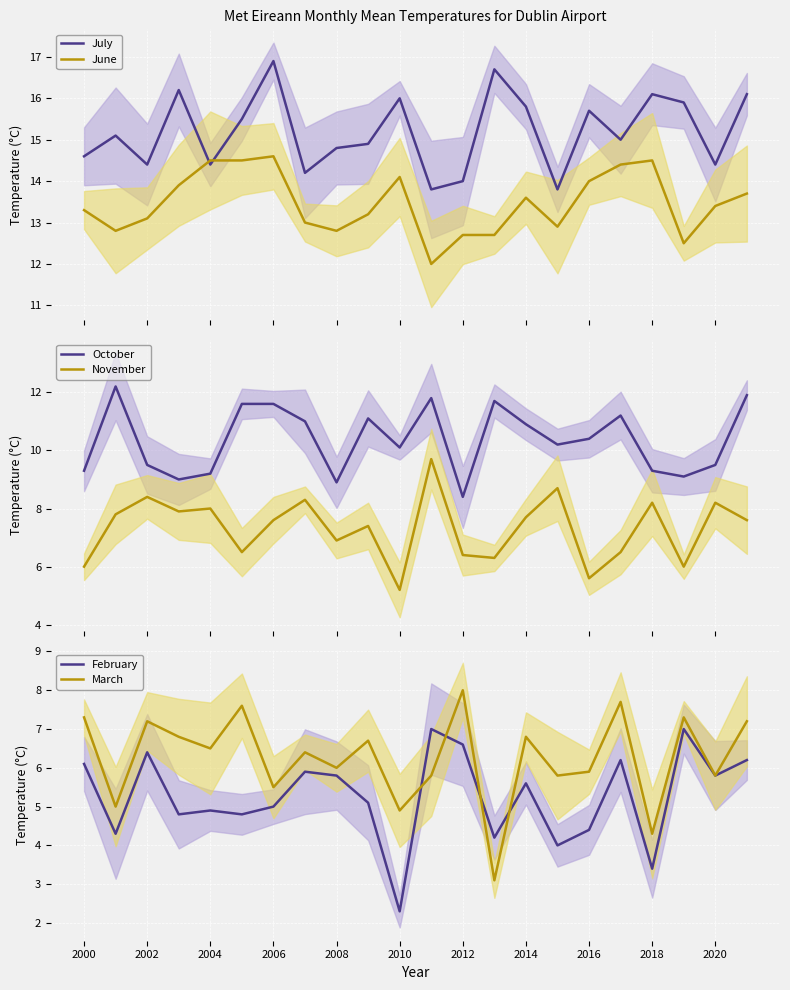

What is the difference between the second highest and second lowest values in the October series?

3.0